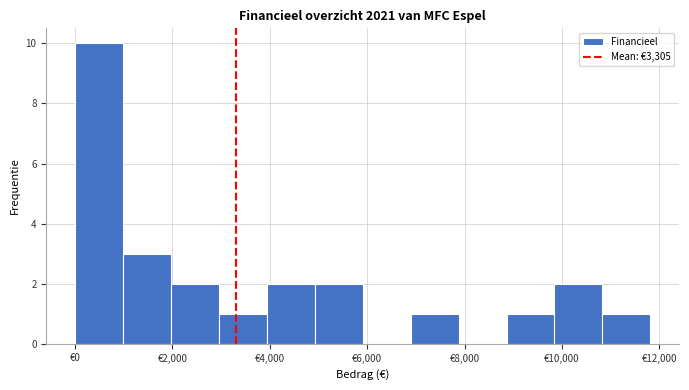

How tall is the bar that spans 4000 to 5000 on the x-axis? Neither the bar edges nor the heights are printed on the chart, so give them approximately, as read against the axes.

2